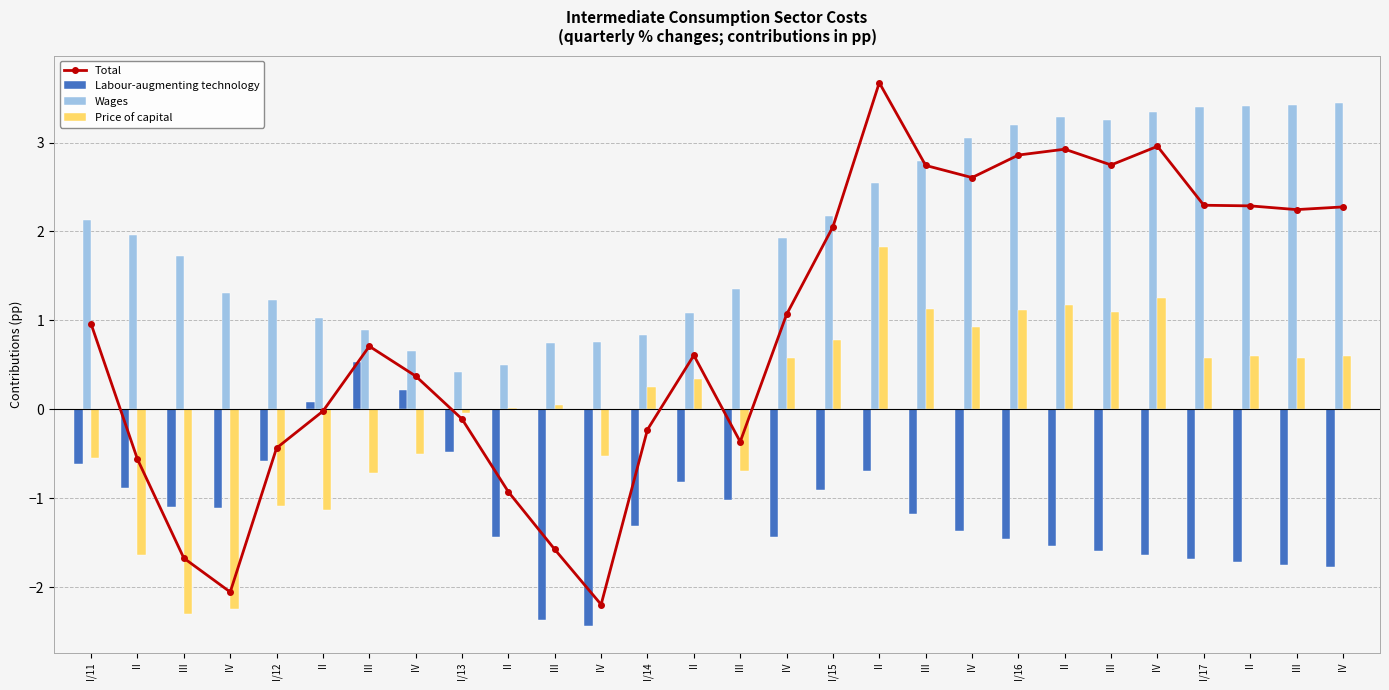

How many groups of bars are there?

28